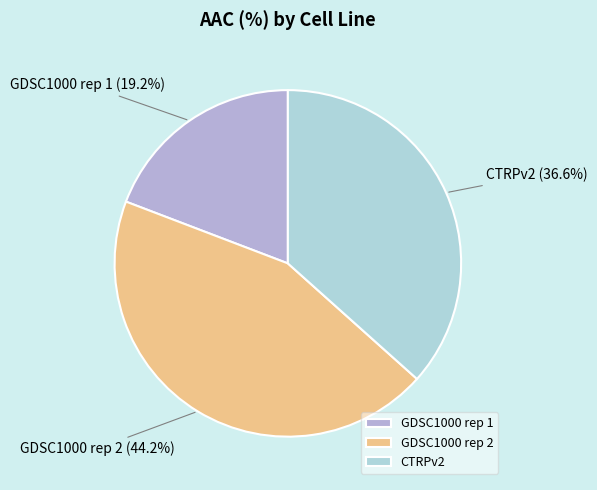

True or false: GDSC1000 rep 1 accounts for 34% of the total.

False